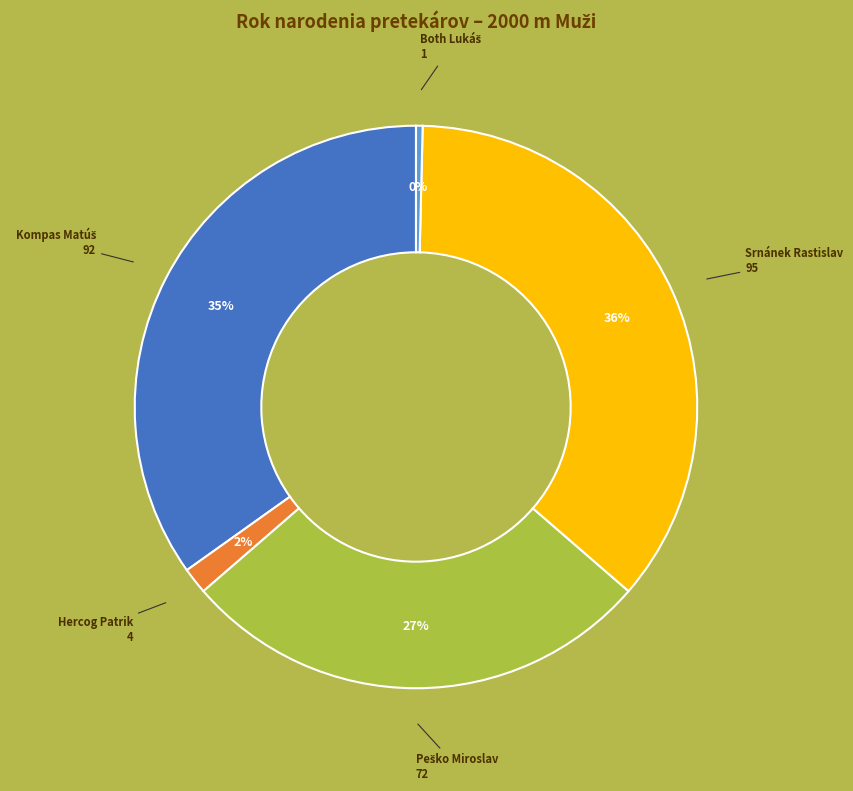

Does any single category account for the majority?

No